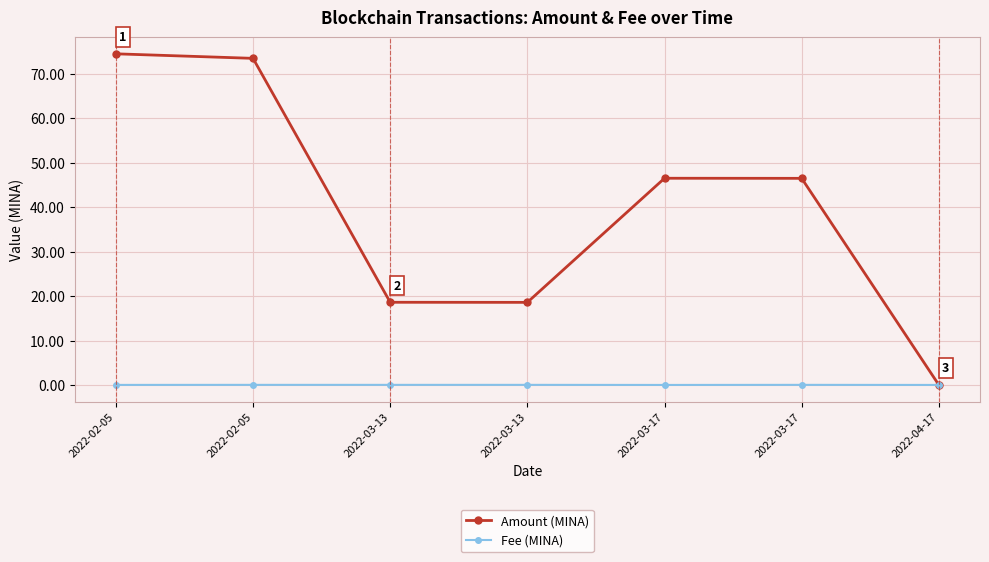

Reading left to right, extract all data points from this chart.

Amount (MINA): 2022-02-05=74.5	2022-02-05=73.5	2022-03-13=18.6	2022-03-13=18.6	2022-03-17=46.5	2022-03-17=46.5	2022-04-17=0.0
Fee (MINA): 2022-02-05=0.0	2022-02-05=0.0	2022-03-13=0.0	2022-03-13=0.0	2022-03-17=0.0	2022-03-17=0.0	2022-04-17=0.0